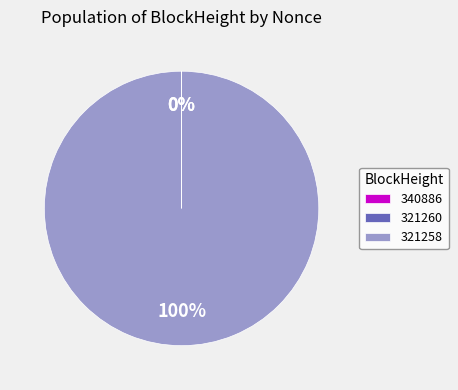

Rank the categories by value from highest to lowest.

321258, 340886, 321260